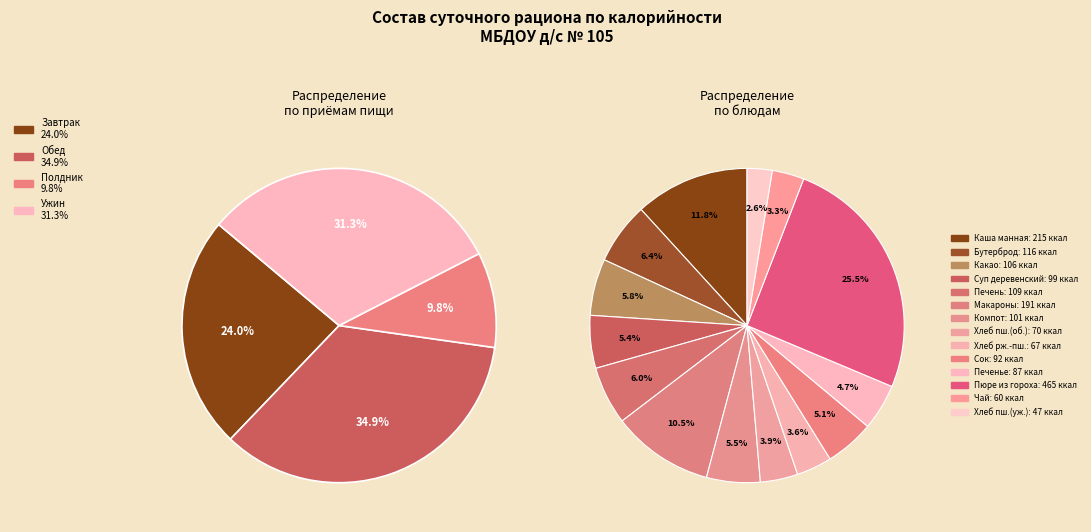

To the nearest percent, what portion does Каша манная молочная жидкая represent?

12%